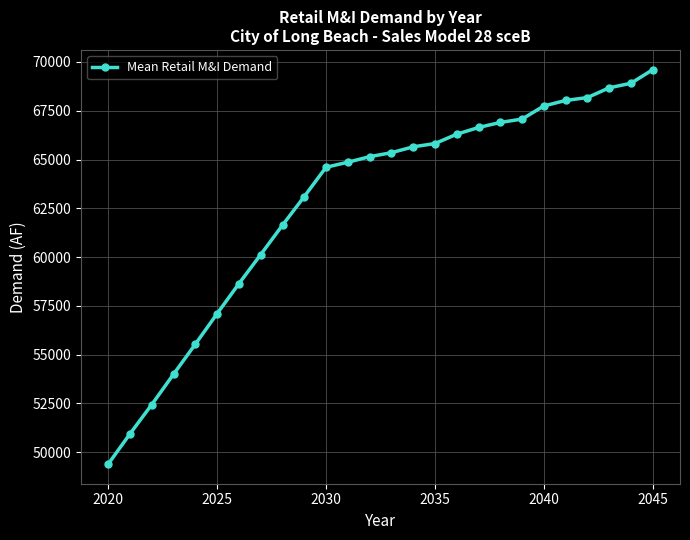

What is the difference between the maximum and second lowest values?

18667.1